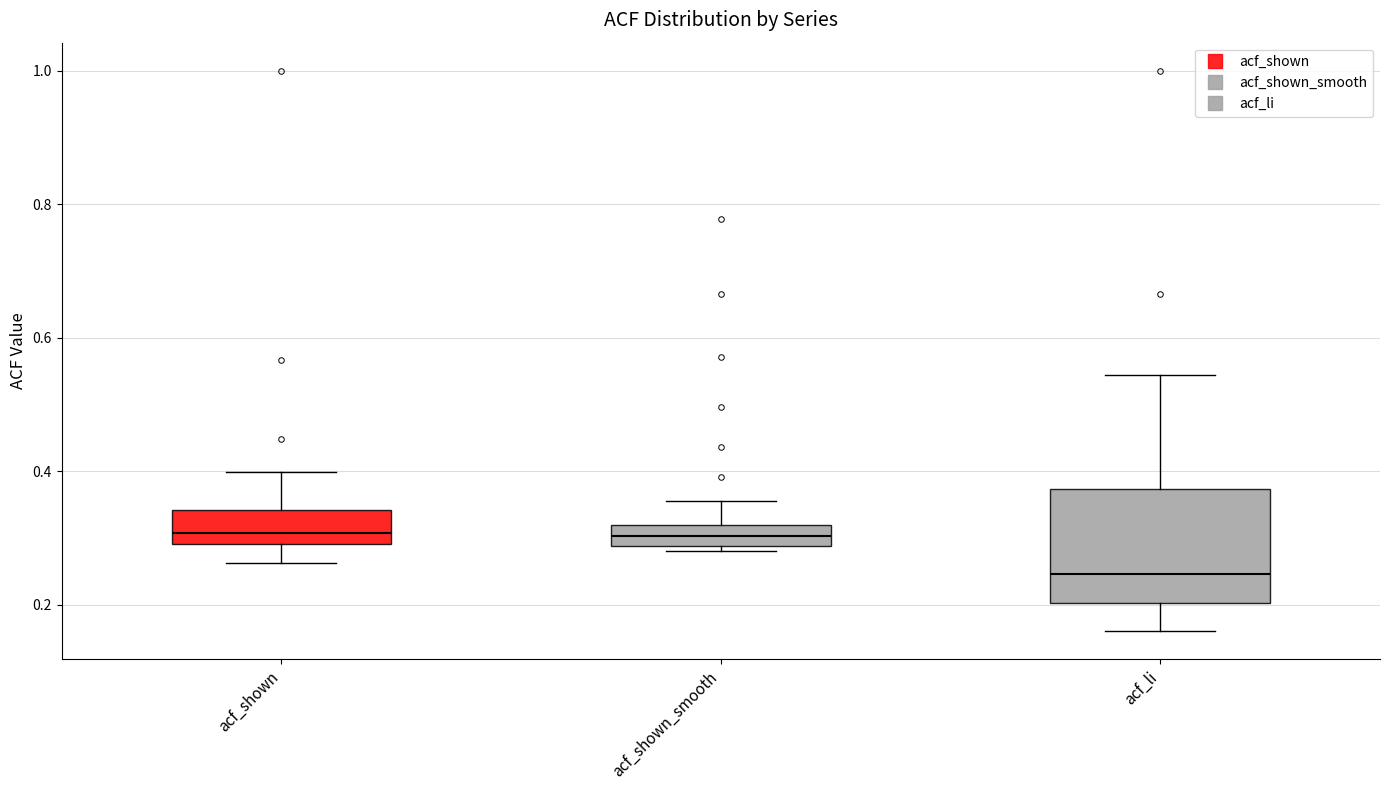

Which box is the tallest, from its lower edge to its upper edge?

acf_li